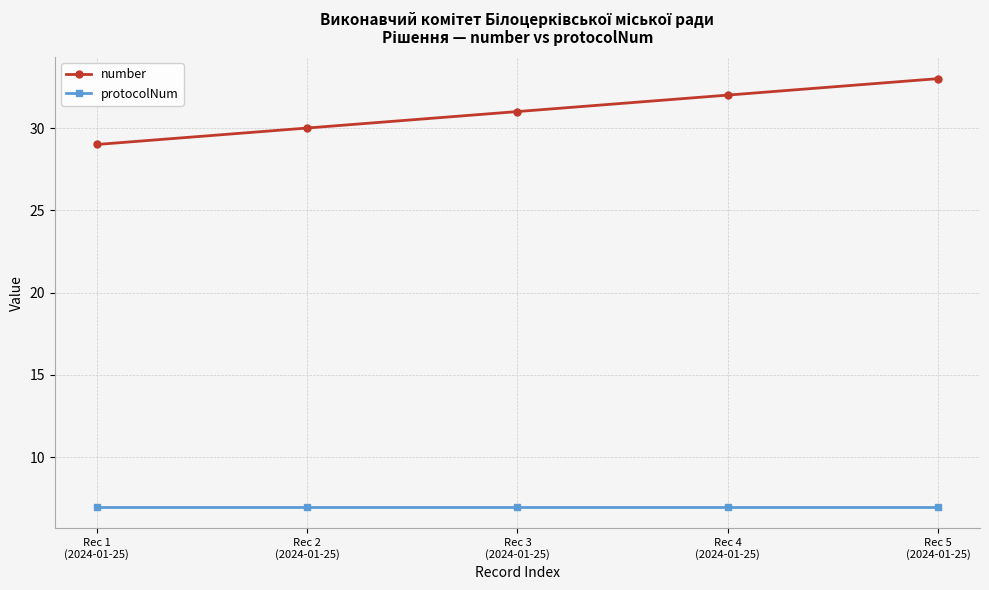

Reading right to left, list all the values displayed in this chart.

number: 33	32	31	30	29
protocolNum: 7	7	7	7	7